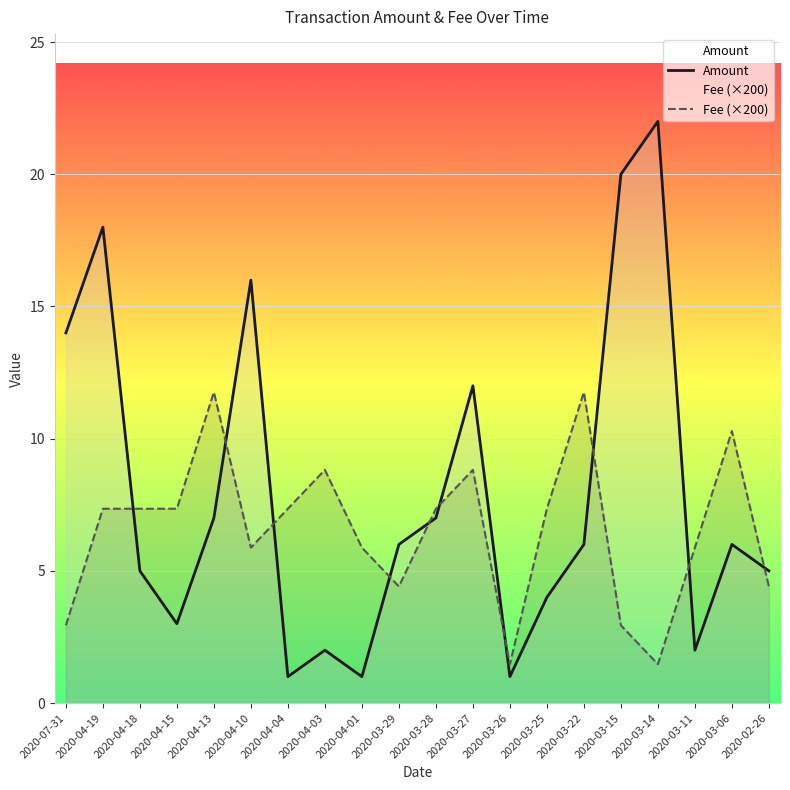

What is the total value across all series at 2020-03-14?

23.5